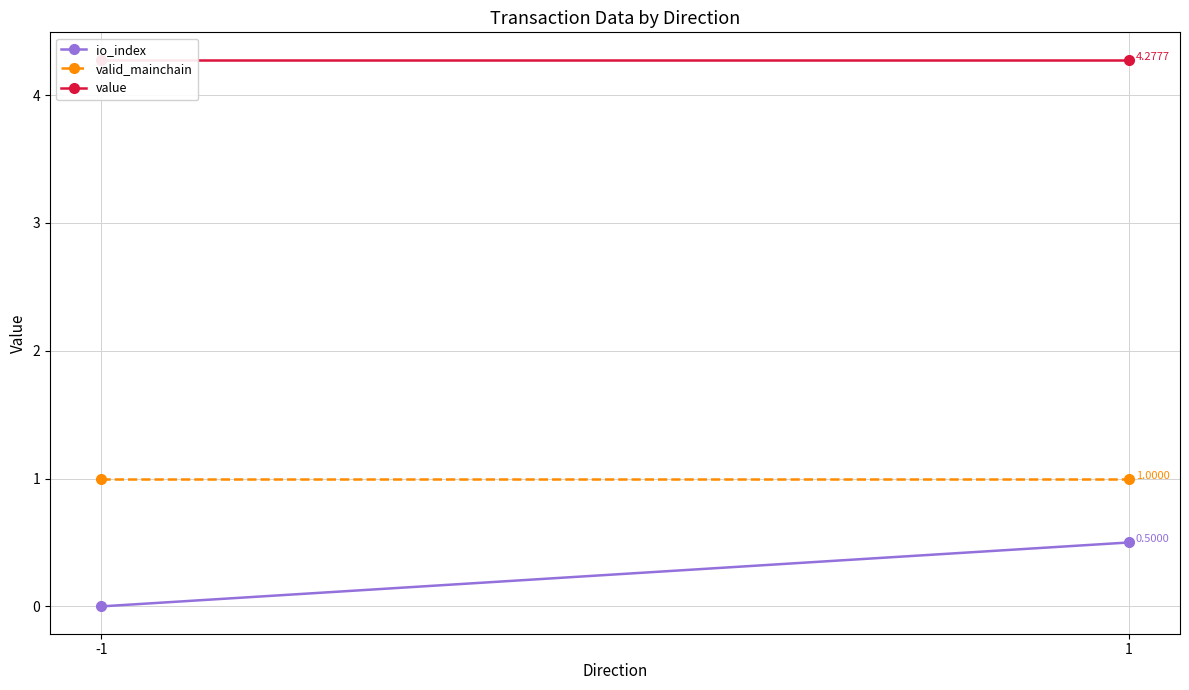

What is the spread (max minus min) of values at -1?

4.3